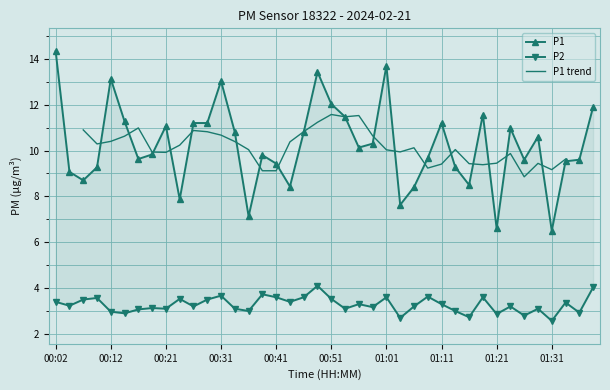

Which series has the largest range (max minus min)?

P1